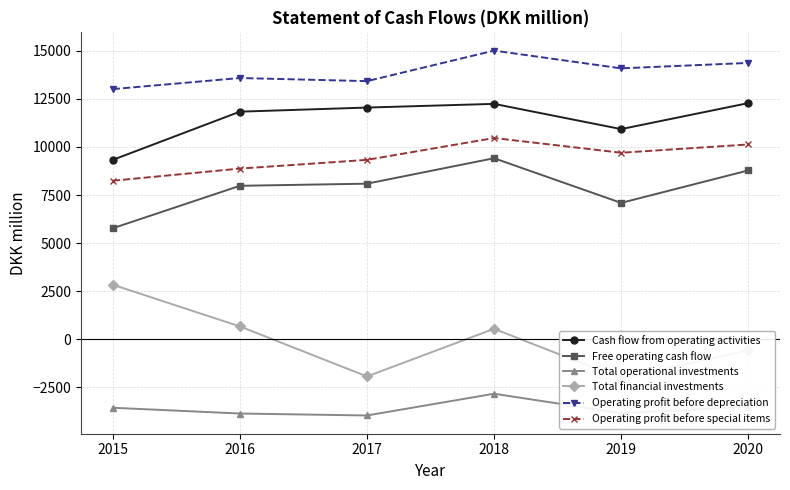

How many interior local valleys does the Free operating cash flow series have?

1